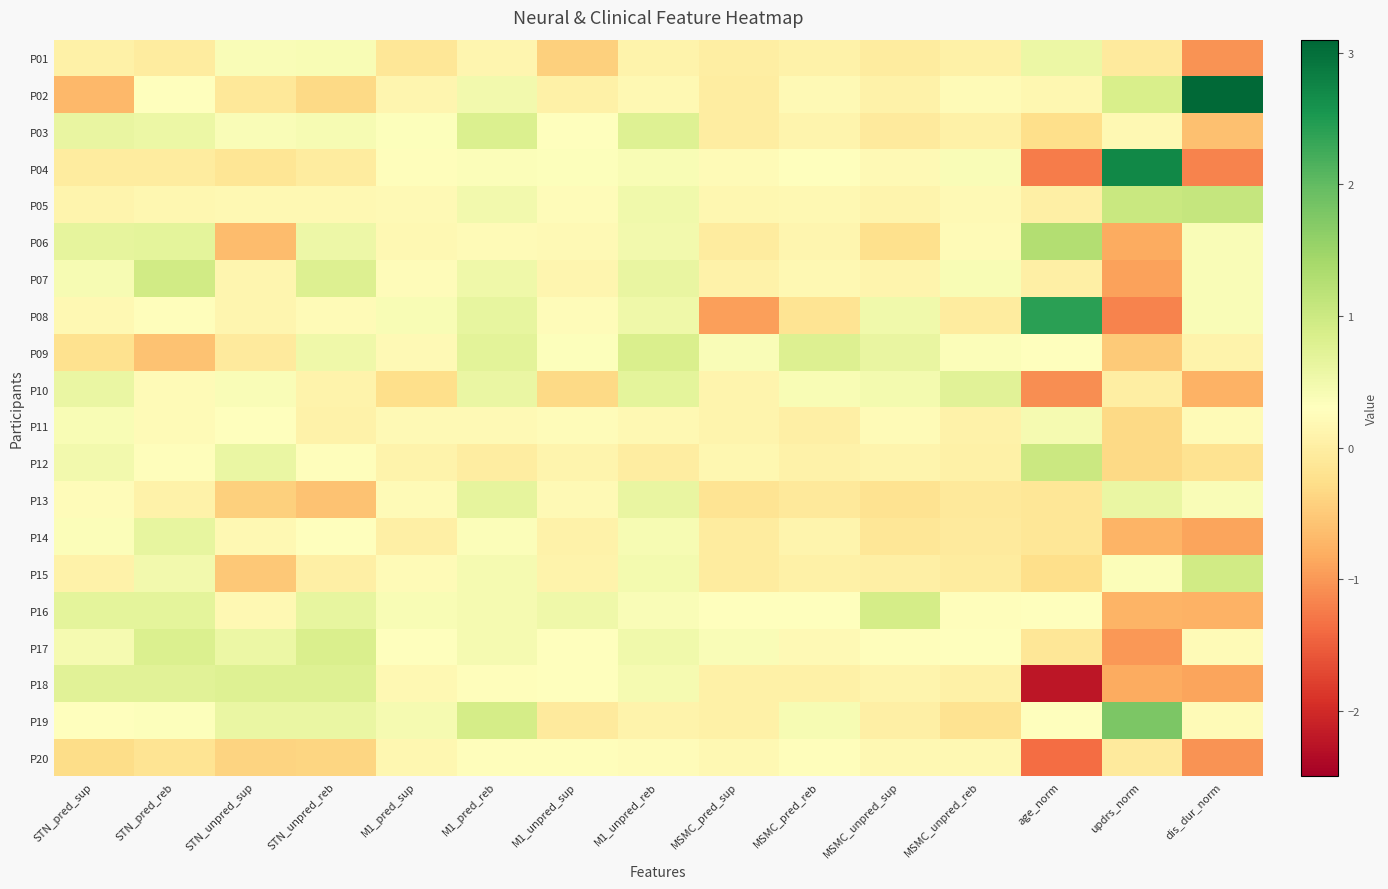

What is the total value across all series at M1_unpred_reb?

8.4